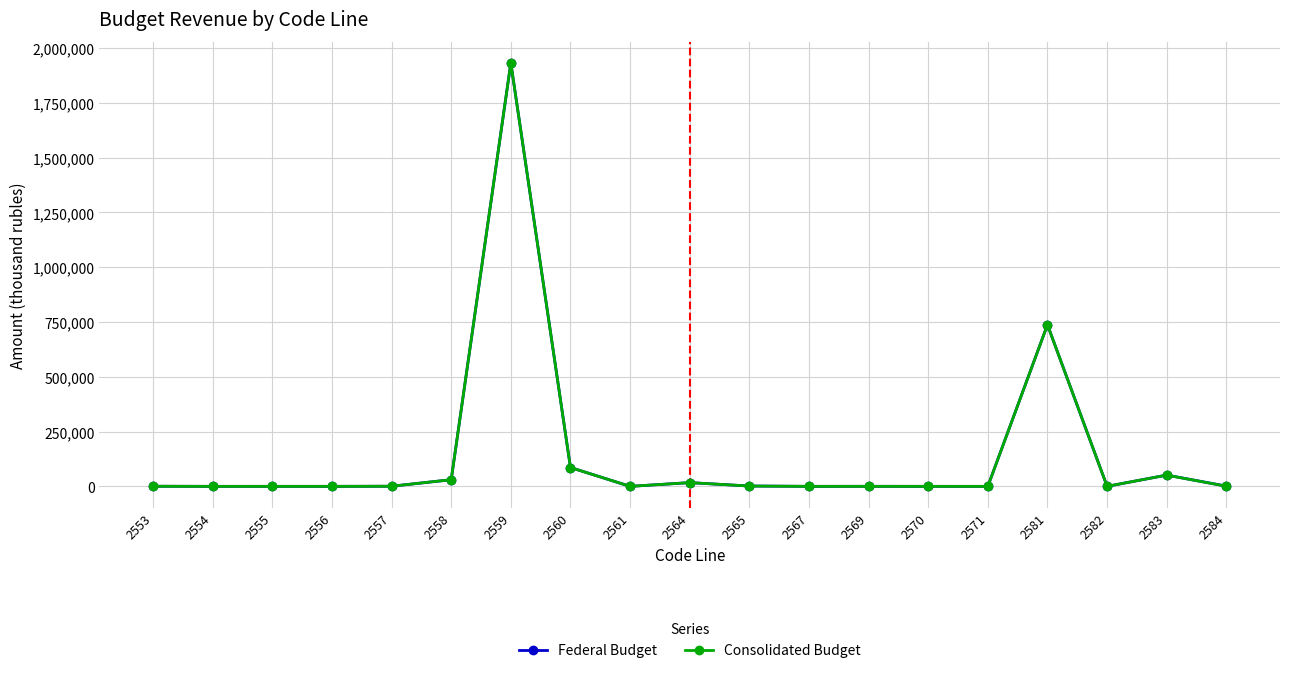

What is the difference between the Federal Budget values at 2559 and 2582?

1932439